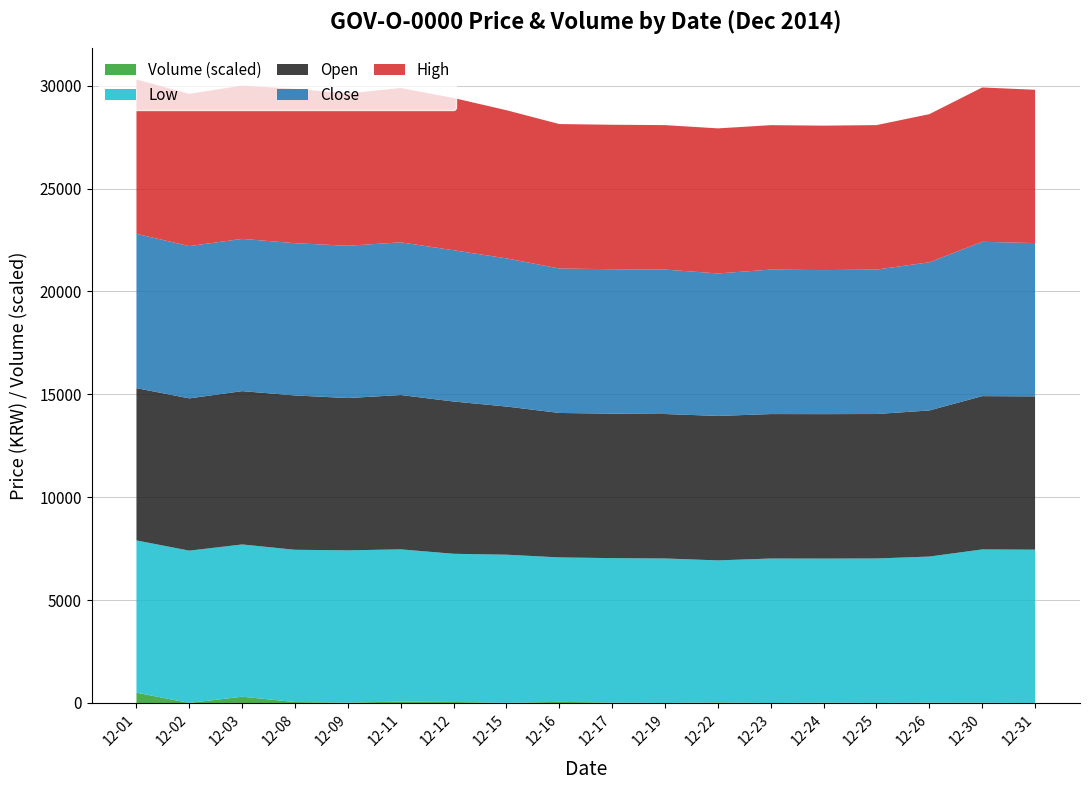

Reading right to left, transcribe all the data shown in this chart.

Volume: 2014-12-31=2	2014-12-30=32	2014-12-26=41	2014-12-25=8	2014-12-24=44	2014-12-23=2	2014-12-22=75	2014-12-19=7	2014-12-17=51	2014-12-16=138	2014-12-15=17	2014-12-12=128	2014-12-11=167	2014-12-09=48	2014-12-08=115	2014-12-03=768	2014-12-02=9	2014-12-01=1259
Low: 2014-12-31=7450	2014-12-30=7450	2014-12-26=7100	2014-12-25=7020	2014-12-24=7000	2014-12-23=7020	2014-12-22=6900	2014-12-19=7020	2014-12-17=7020	2014-12-16=7020	2014-12-15=7200	2014-12-12=7200	2014-12-11=7400	2014-12-09=7400	2014-12-08=7400	2014-12-03=7400	2014-12-02=7400	2014-12-01=7400
Open: 2014-12-31=7450	2014-12-30=7450	2014-12-26=7100	2014-12-25=7020	2014-12-24=7020	2014-12-23=7020	2014-12-22=7020	2014-12-19=7020	2014-12-17=7020	2014-12-16=7020	2014-12-15=7200	2014-12-12=7400	2014-12-11=7500	2014-12-09=7400	2014-12-08=7500	2014-12-03=7450	2014-12-02=7400	2014-12-01=7400
Close: 2014-12-31=7450	2014-12-30=7500	2014-12-26=7200	2014-12-25=7020	2014-12-24=7000	2014-12-23=7020	2014-12-22=6925	2014-12-19=7020	2014-12-17=7020	2014-12-16=7020	2014-12-15=7200	2014-12-12=7350	2014-12-11=7420	2014-12-09=7400	2014-12-08=7400	2014-12-03=7400	2014-12-02=7400	2014-12-01=7500
High: 2014-12-31=7450	2014-12-30=7500	2014-12-26=7200	2014-12-25=7020	2014-12-24=7020	2014-12-23=7020	2014-12-22=7050	2014-12-19=7020	2014-12-17=7020	2014-12-16=7020	2014-12-15=7200	2014-12-12=7400	2014-12-11=7500	2014-12-09=7400	2014-12-08=7500	2014-12-03=7450	2014-12-02=7400	2014-12-01=7500